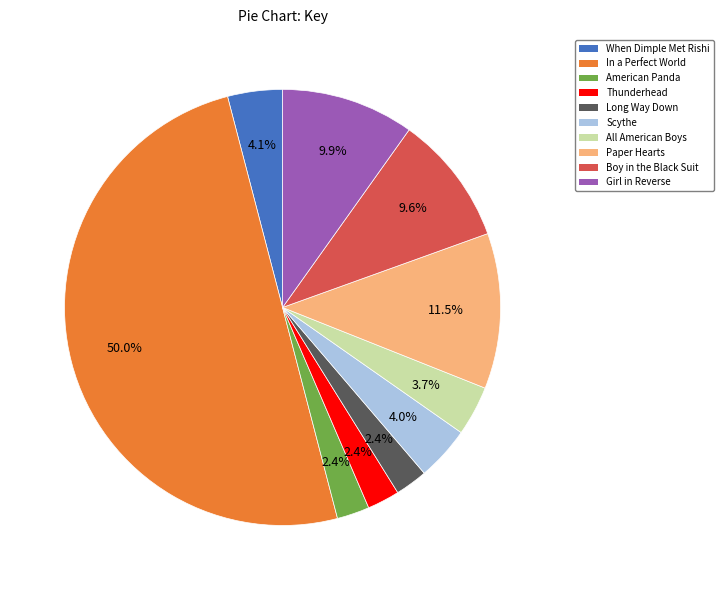

Approximately how many times larger is the value at Scythe compared to Long Way Down?

1.7